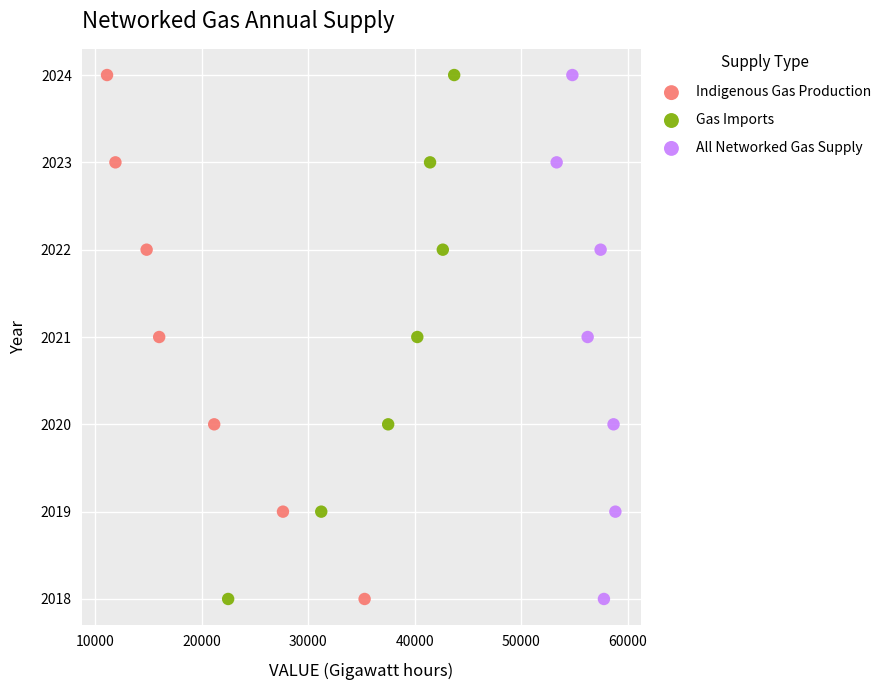

What are all the series names shown in the legend?

Indigenous Gas Production, Gas Imports, All Networked Gas Supply